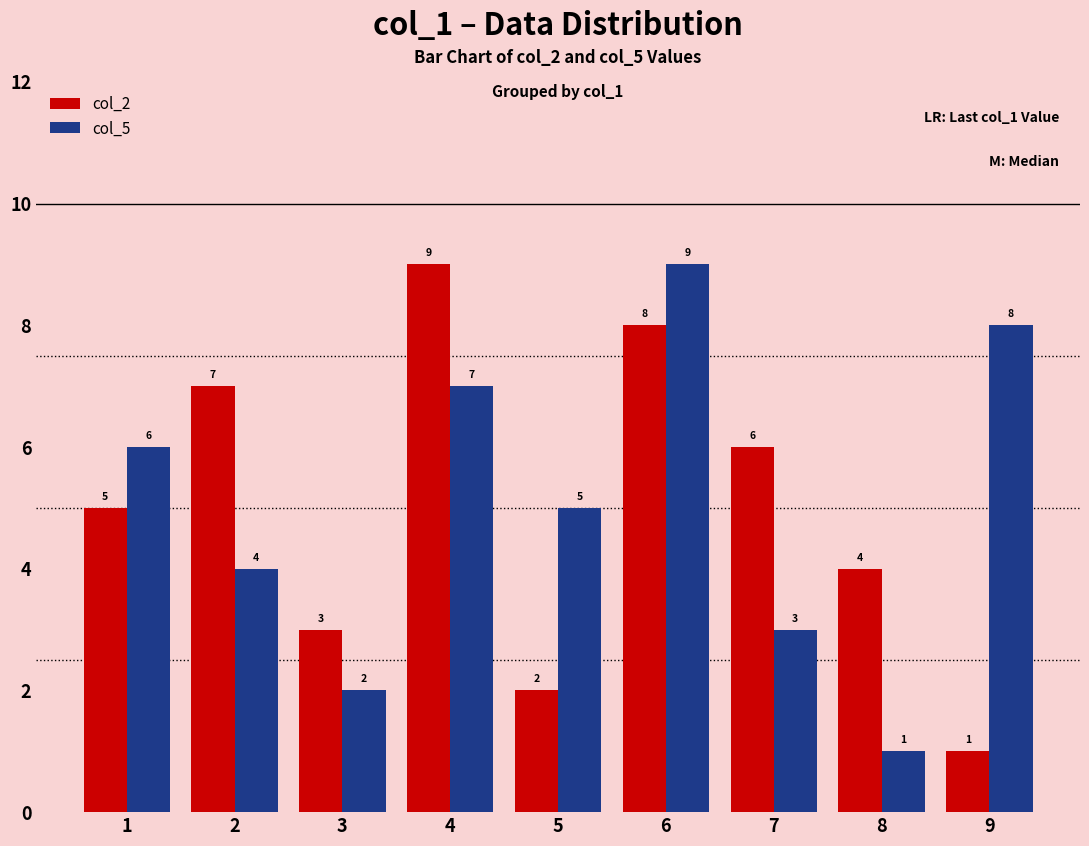

Between 1 and 5, which series saw the biggest shift?

col_2